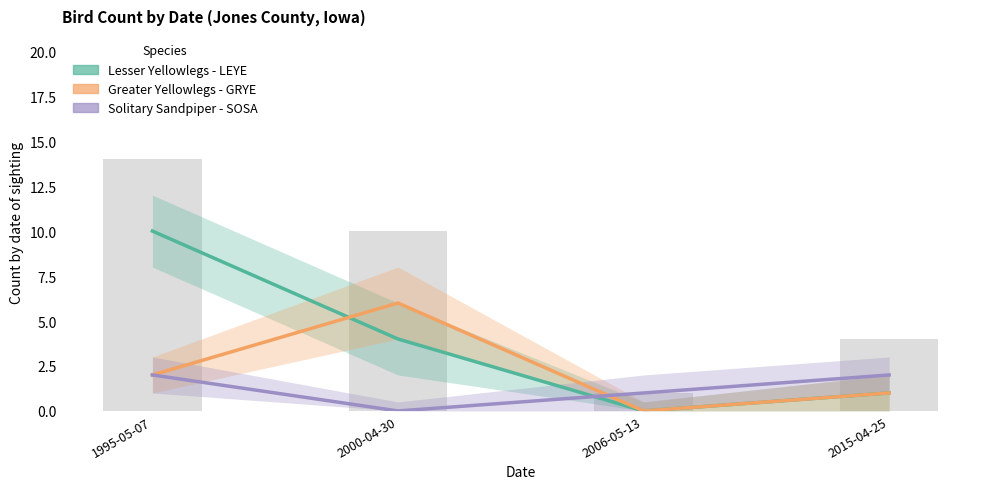

List the labels in order of Solitary Sandpiper - SOSA value, smallest first.

2000-04-30, 2006-05-13, 1995-05-07, 2015-04-25